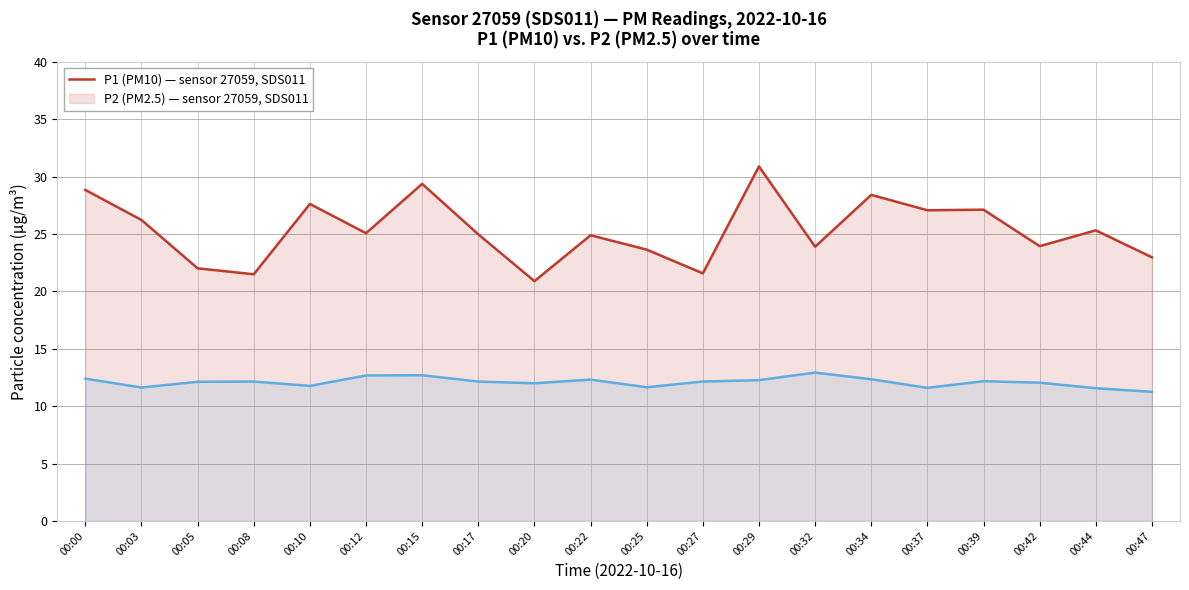

At which label is P2 closest to 12?

00:20